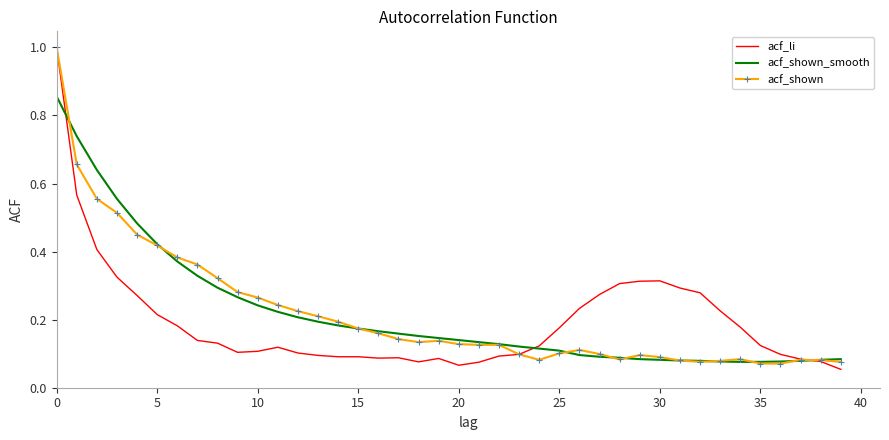

What are all the series names shown in the legend?

acf_li, acf_shown_smooth, acf_shown